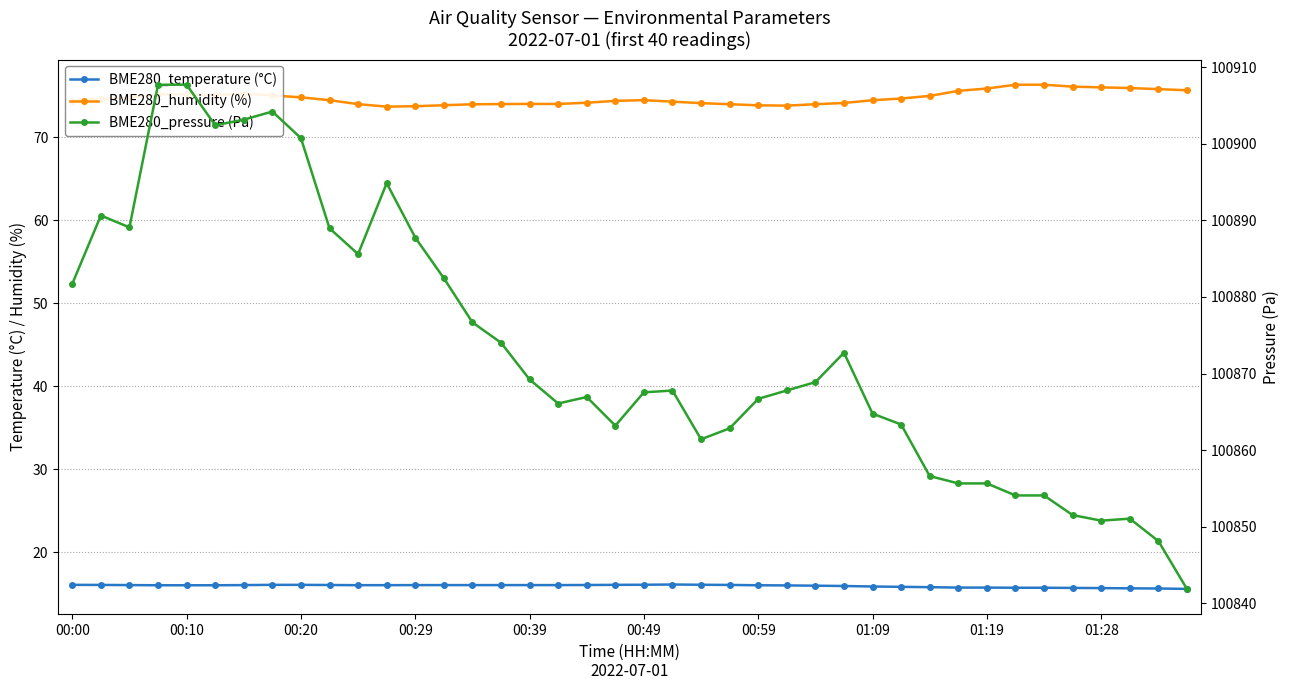

Rank the series at 00:29 from lowest to highest value.

BME280_temperature (°C), BME280_humidity (%), BME280_pressure (Pa)